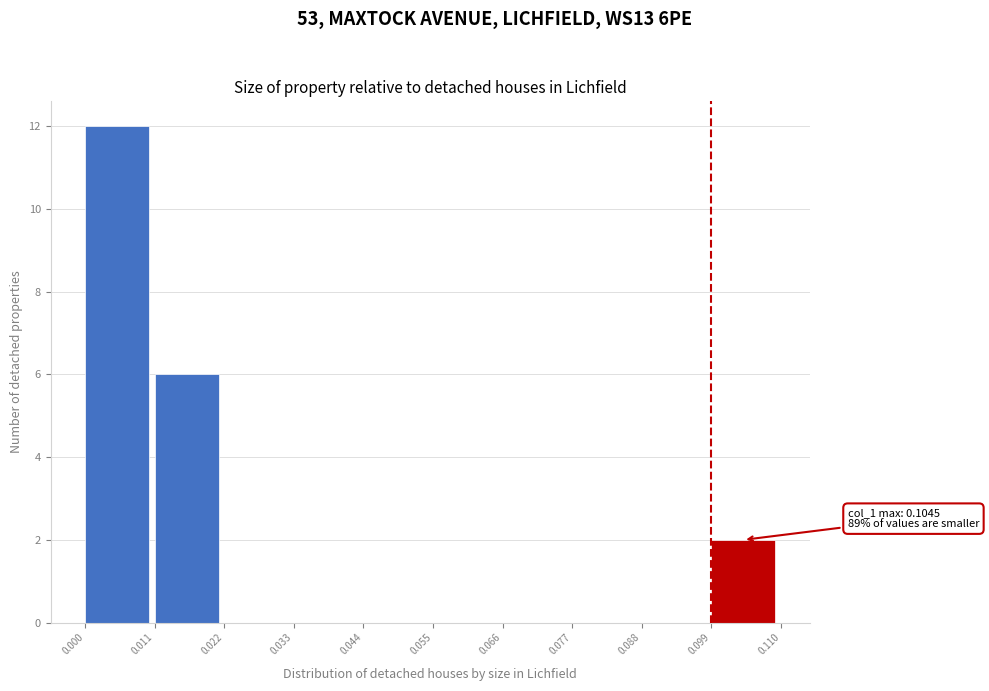

Over which range of the x-axis is the bar tallest?

0.000 to 0.011